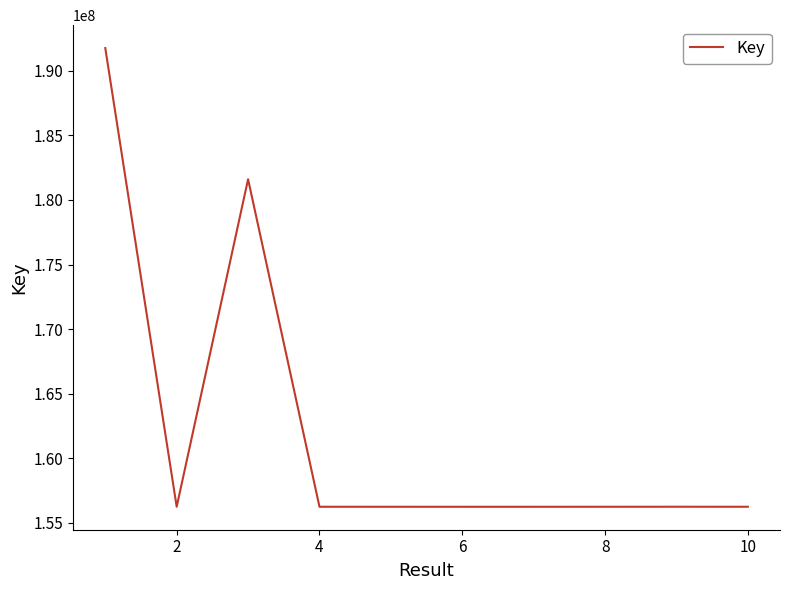

What is the difference between the maximum and minimum values?

35521058